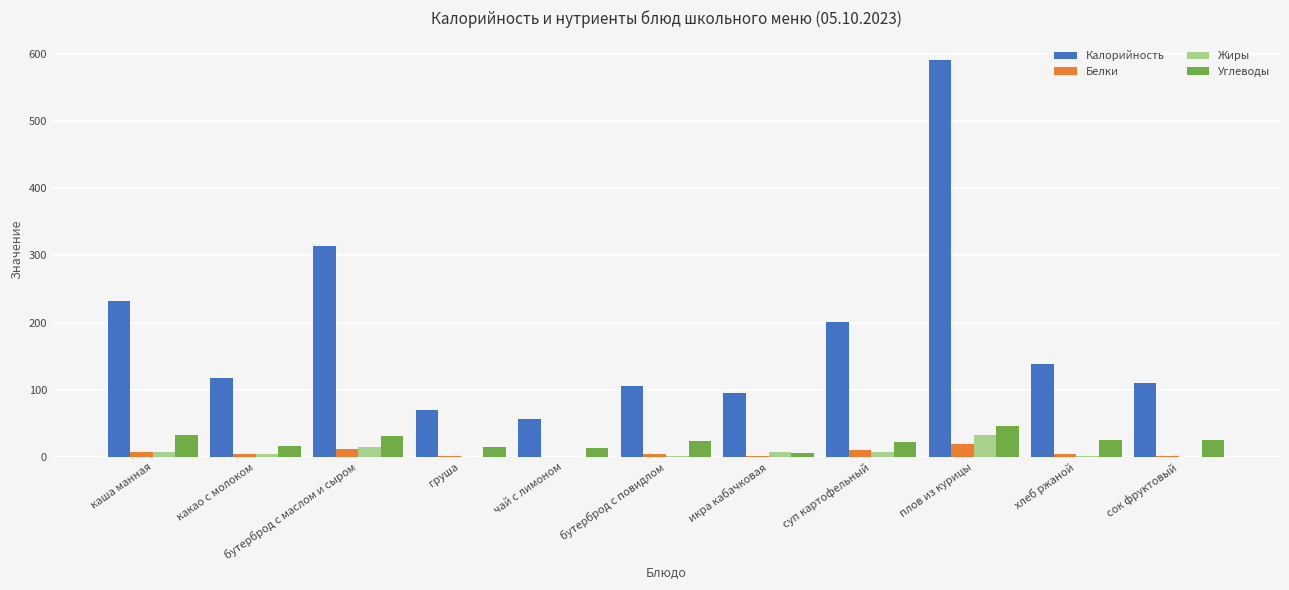

What is the highest value of the Жиры series?

33